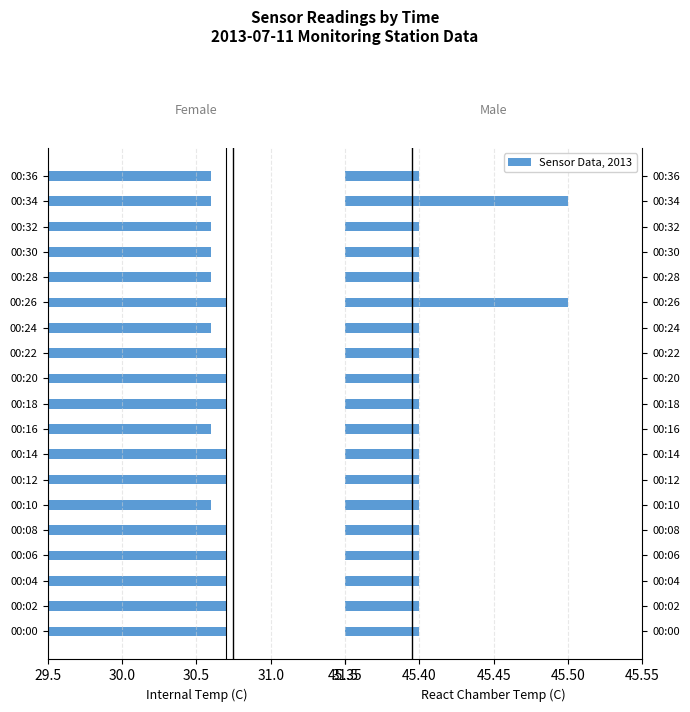

Which series has the largest total across all categories?

react chamber temp (C)